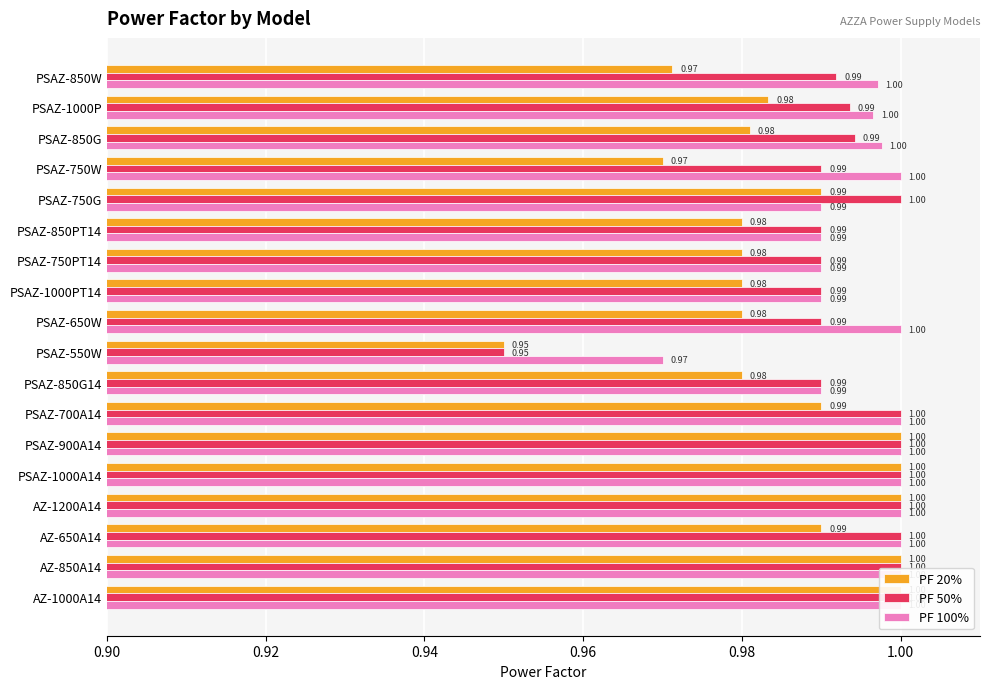

What is the average value of the PF 20% series?

1.0